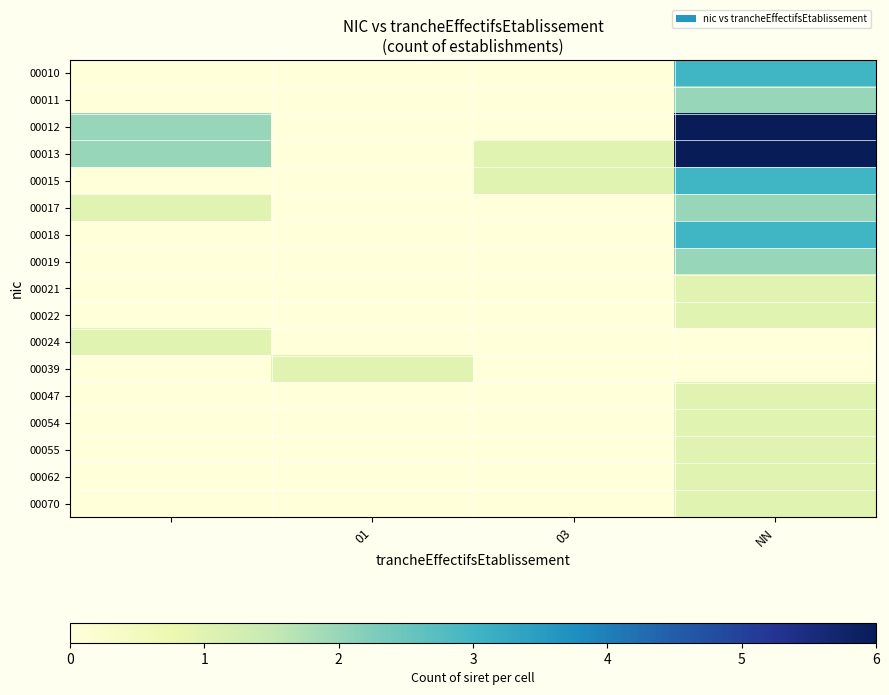

At how many categories does at least one series exceed 0?

4